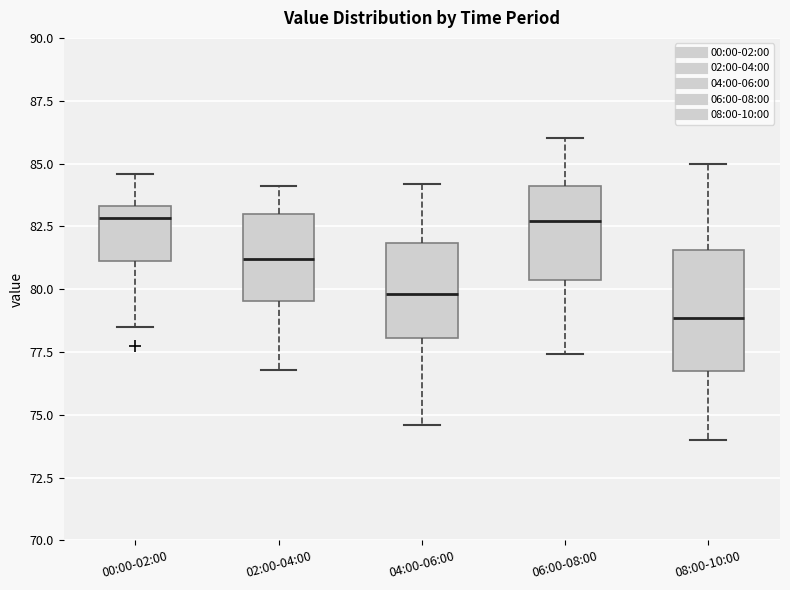

Which box's median line is the lowest?

08:00-10:00